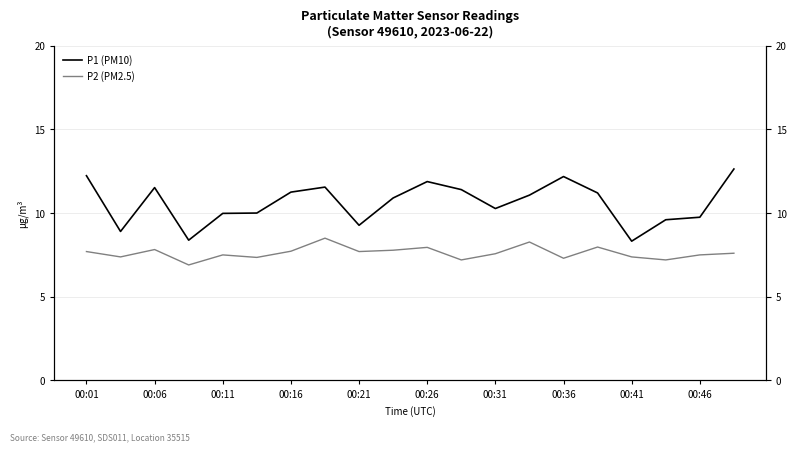

Which series changed the most between 00:11 and 00:36?

P1 (PM10)